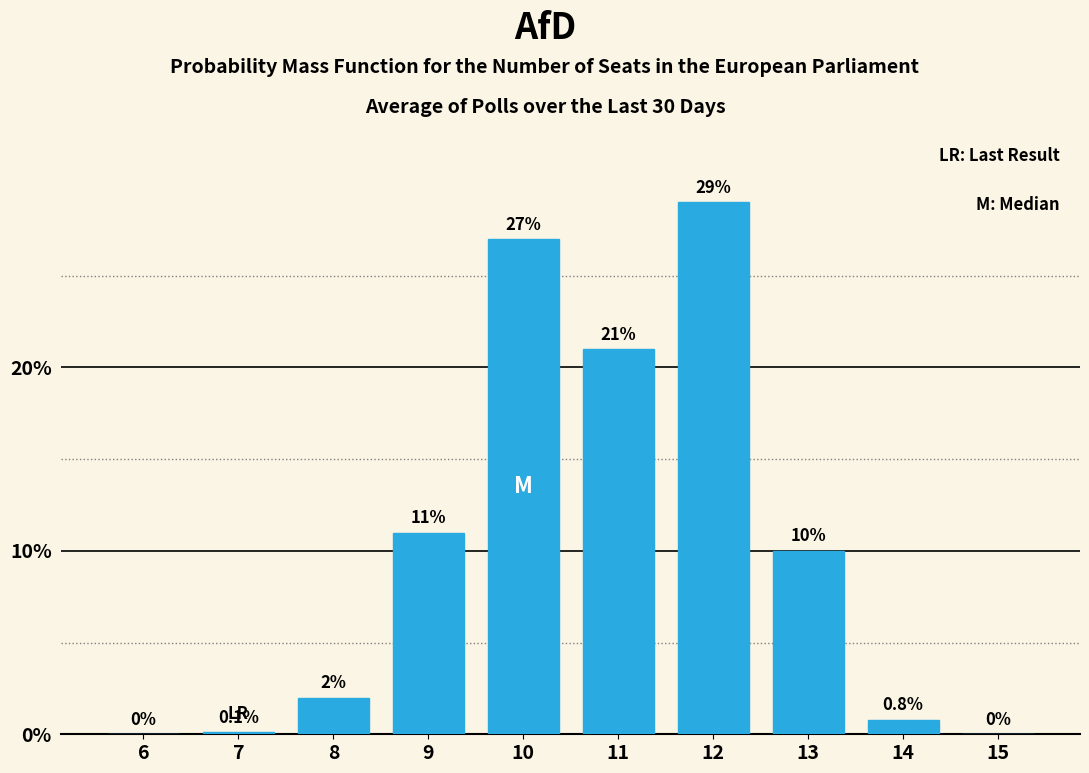

Reading left to right, transcribe all the data shown in this chart.

6=0.0	7=0.1	8=2.0	9=11.0	10=27.0	11=21.0	12=29.0	13=10.0	14=0.8	15=0.0